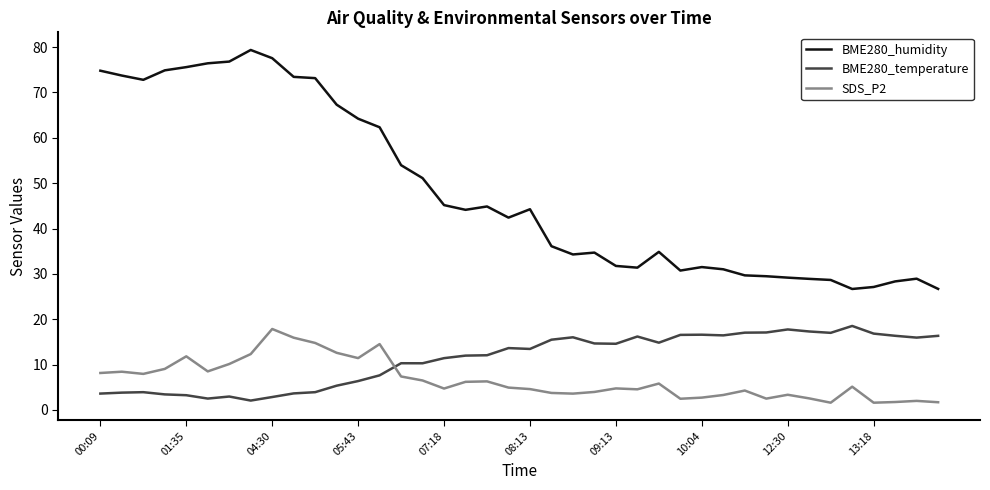

Which series has the widest spread of values?

BME280_humidity